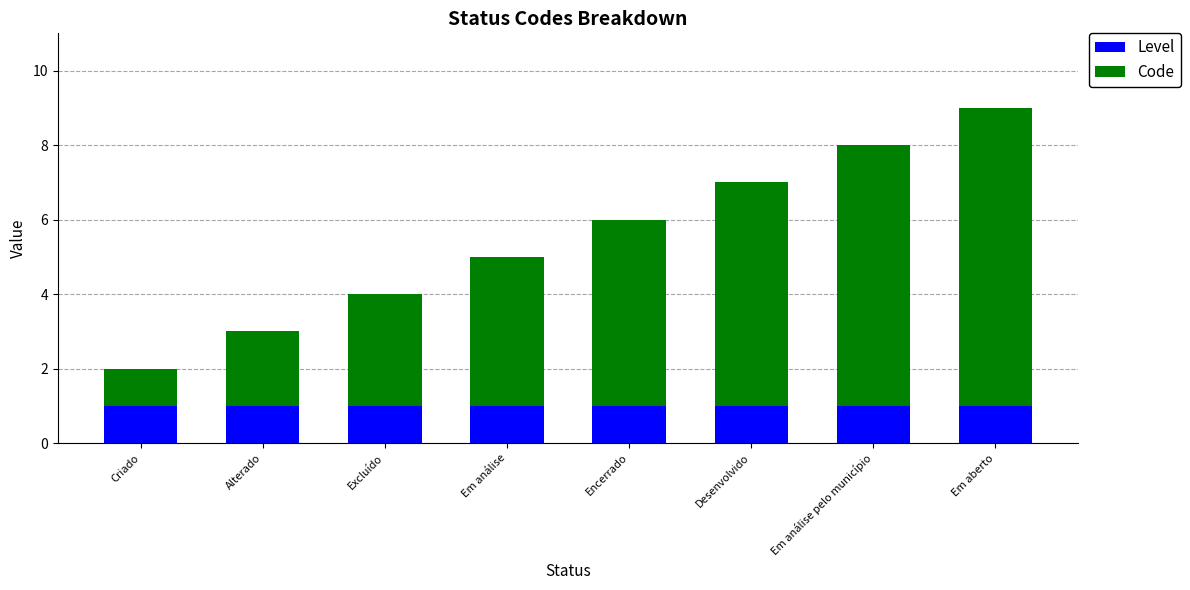

Does the chart contain stacked bars?

Yes